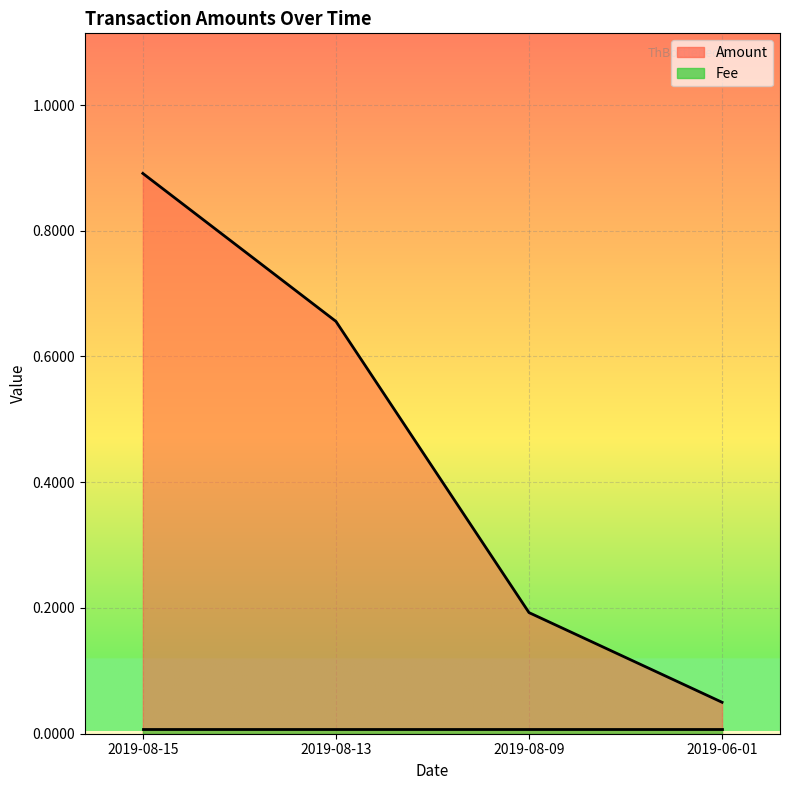

What is the minimum value shown in the chart?

0.1